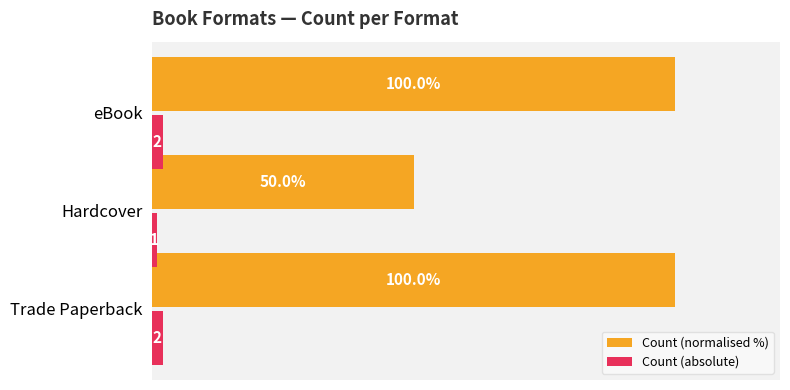

At which label does Count (normalised %) reach its minimum?

Hardcover